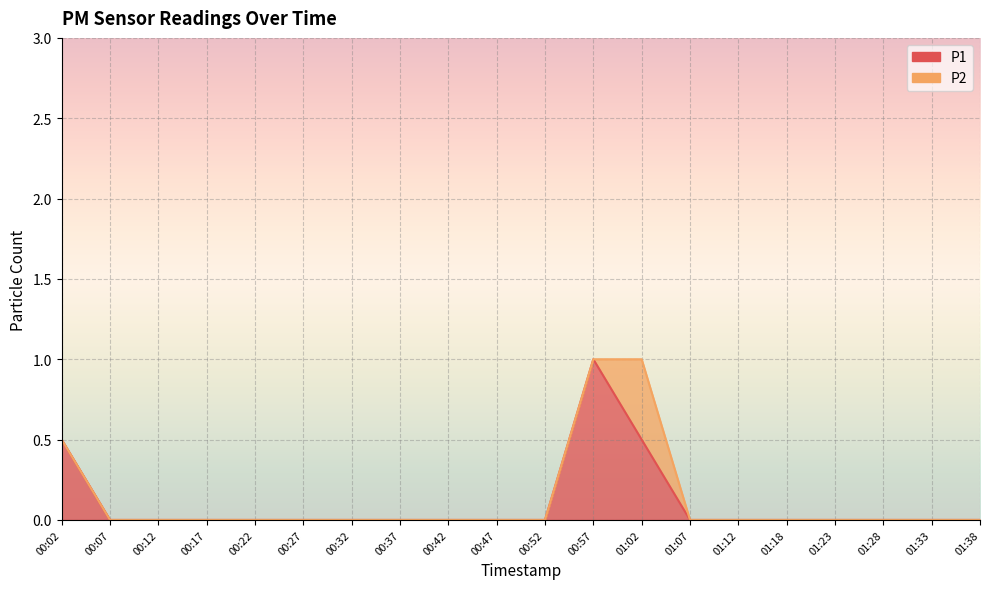

What is the maximum value shown in the chart?

1.0